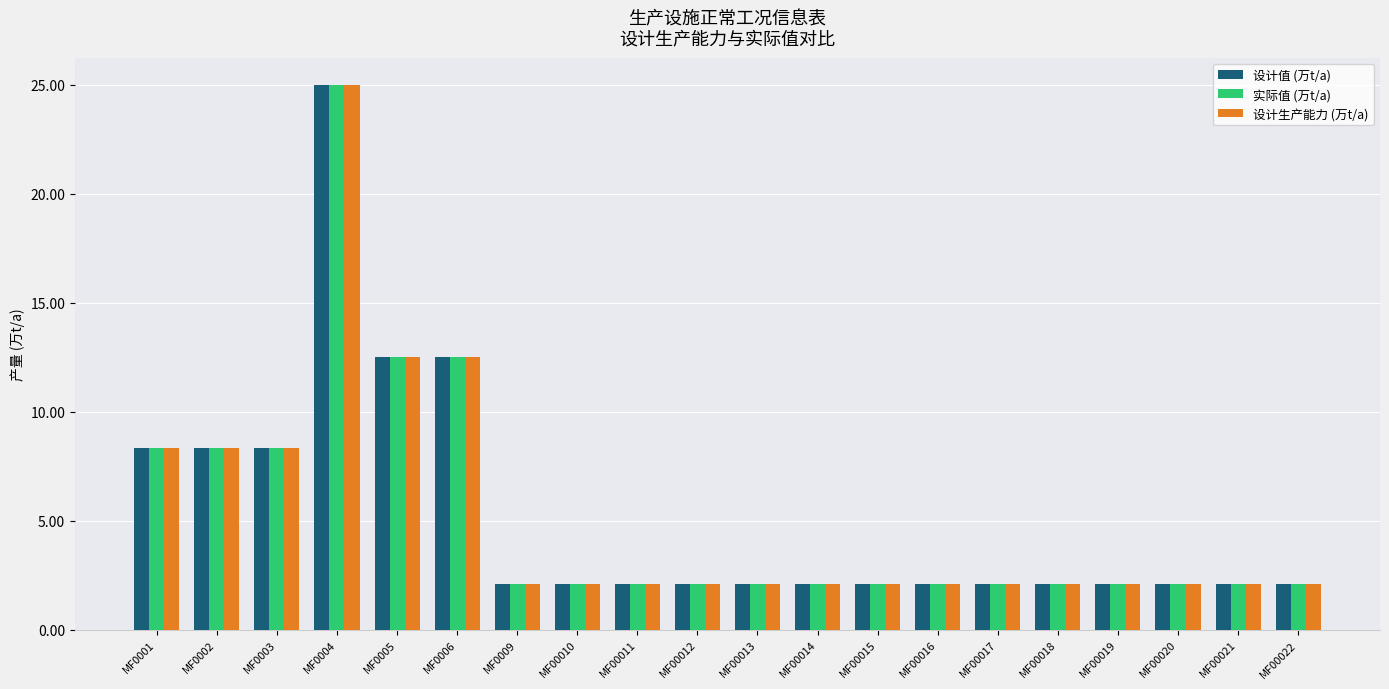

What are all the series names shown in the legend?

设计值 (万t/a), 实际值 (万t/a), 设计生产能力 (万t/a)